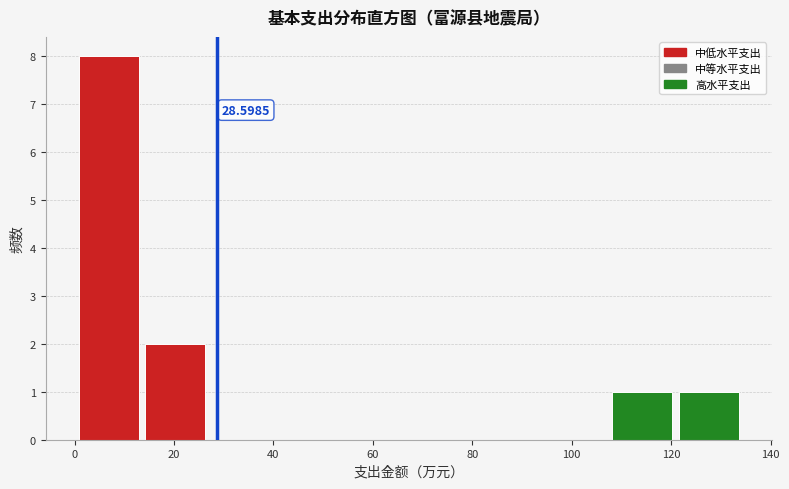

Over which range of the x-axis is the bar tallest?

0 to 14